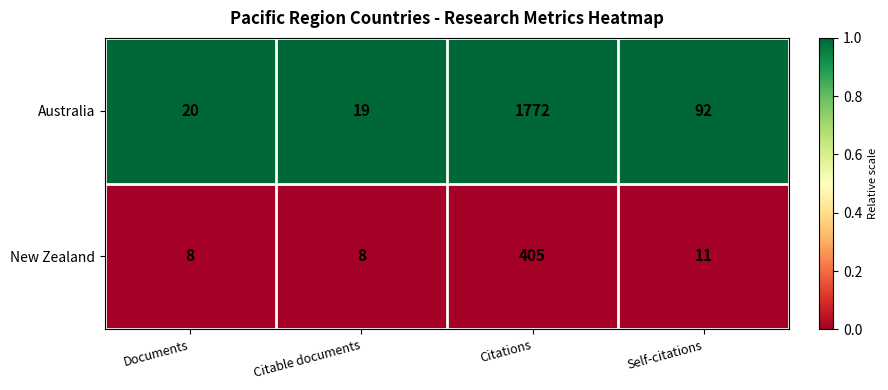

At which category is the sum across all series the highest?

Citations